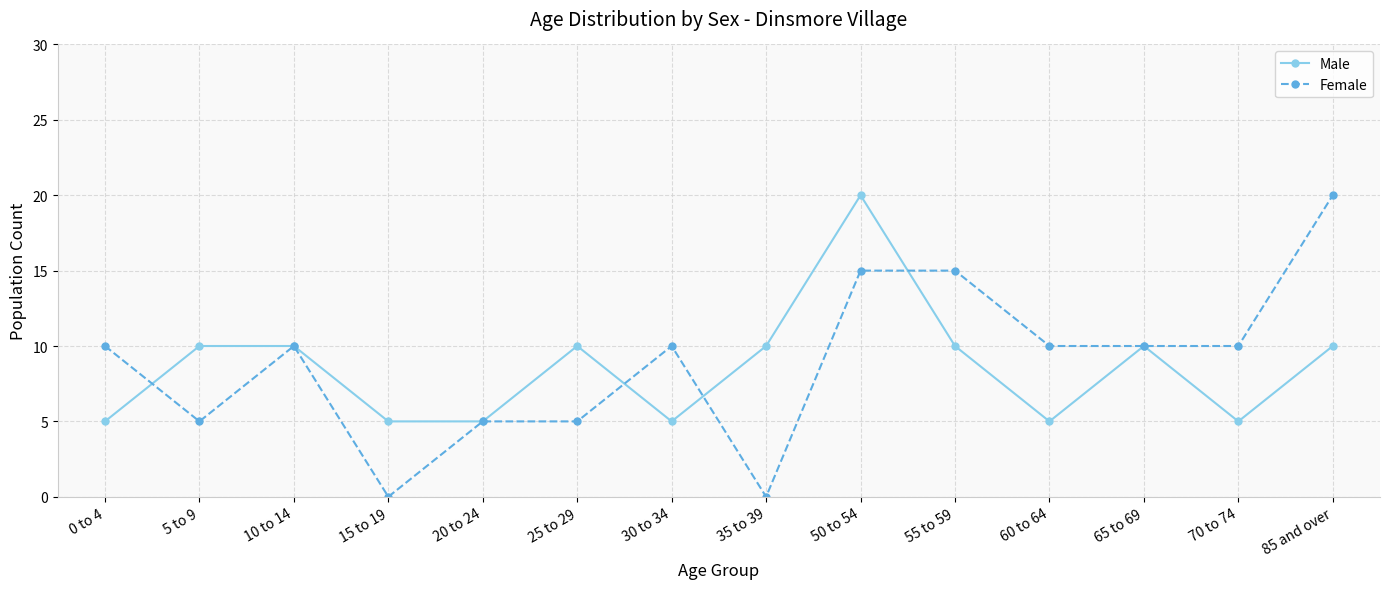

What is the maximum value shown in the chart?

20